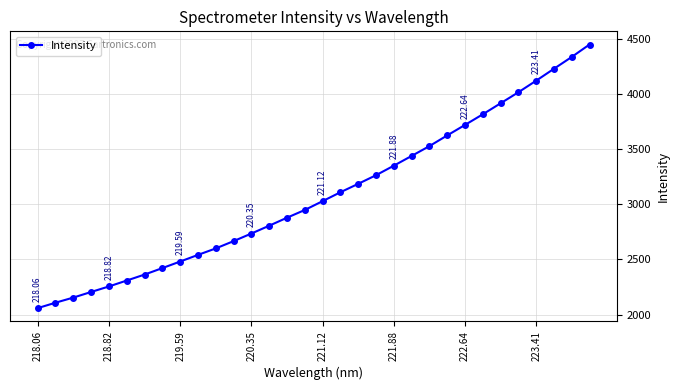

True or false: the data has more than 2 interior local peaks.

False